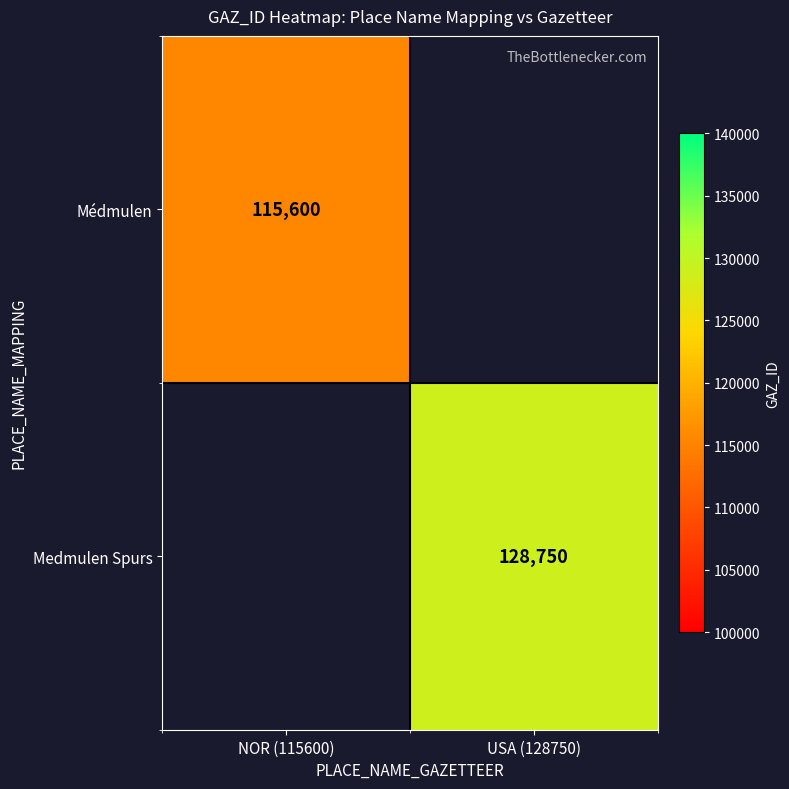

The value of Médmulen at NOR (115600) is 73864. True or false?

False